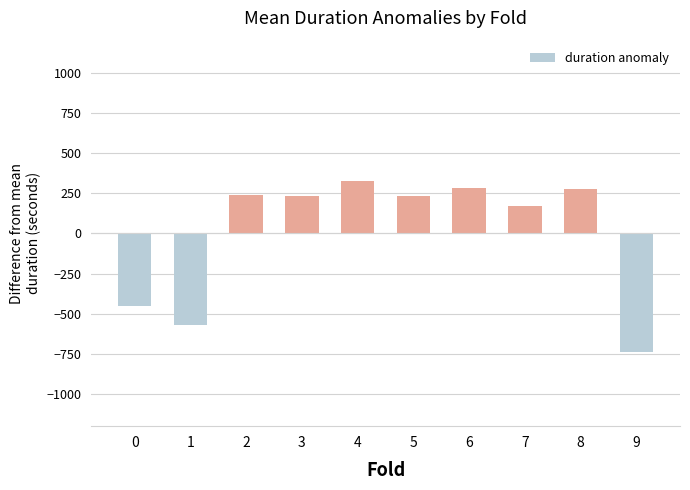

Does the chart contain stacked bars?

No